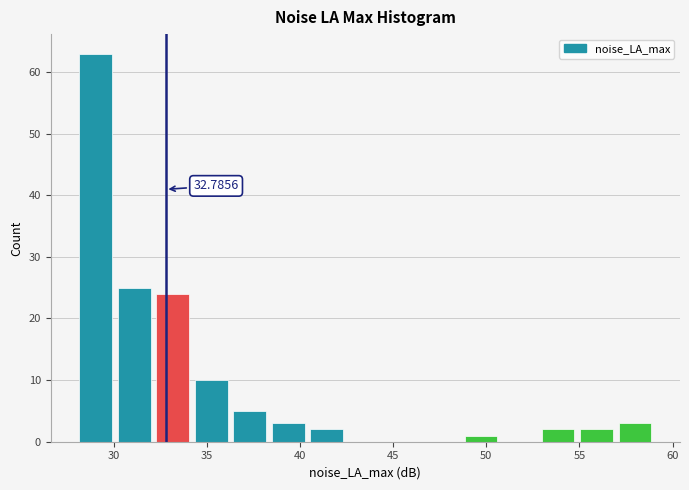

Which range on the x-axis has the tallest bar?

28.0 to 30.0